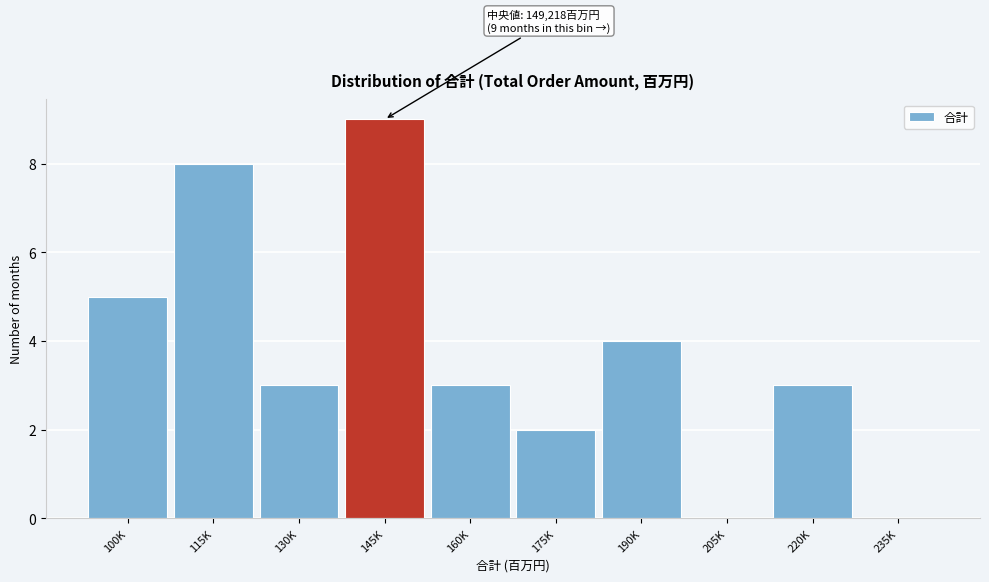

Reading left to right, extract all data points from this chart.

100K=5	115K=8	130K=3	145K=9	160K=3	175K=2	190K=4	205K=0	220K=3	235K=0